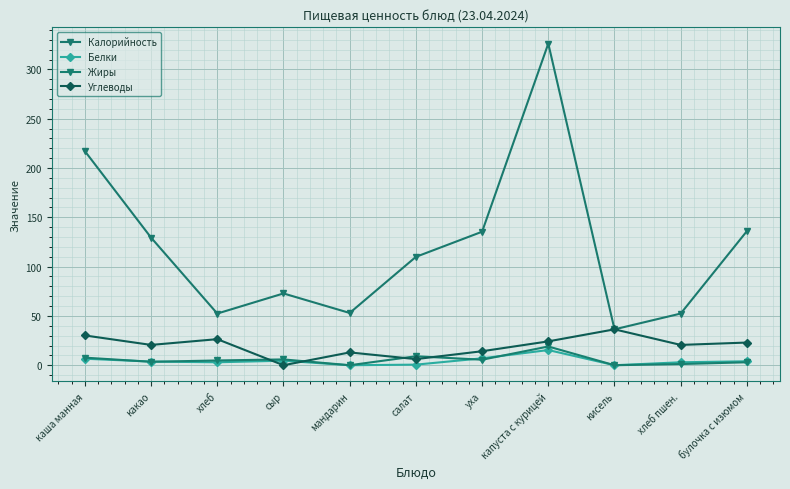

Rank the categories by Углеводы value from lowest to highest.

сыр, салат, мандарин, уха, какао, хлеб пшен., булочка с изюмом, капуста с курицей, хлеб, каша манная, кисель